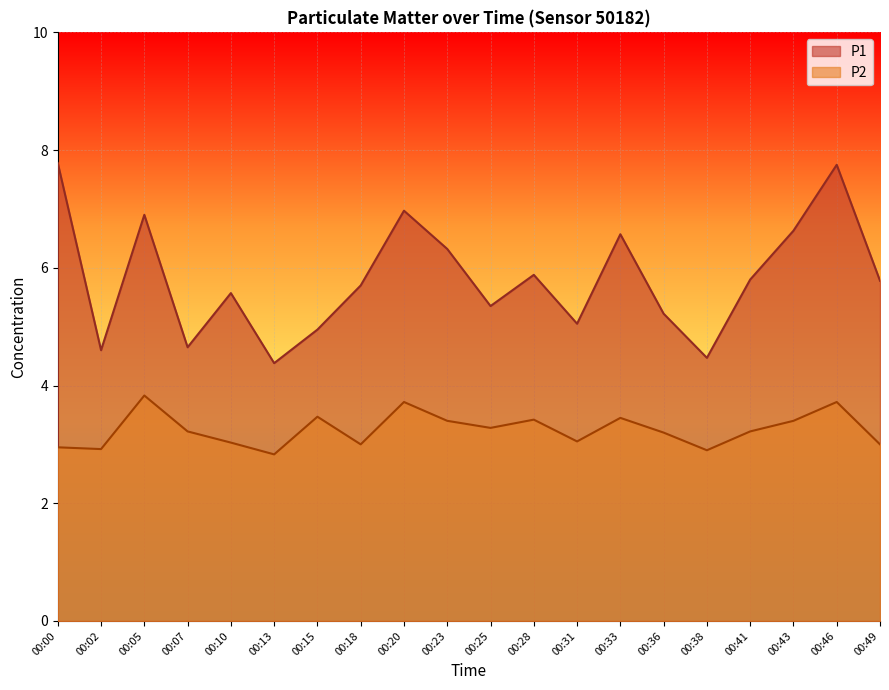

At which label does P1 reach its peak?

00:00